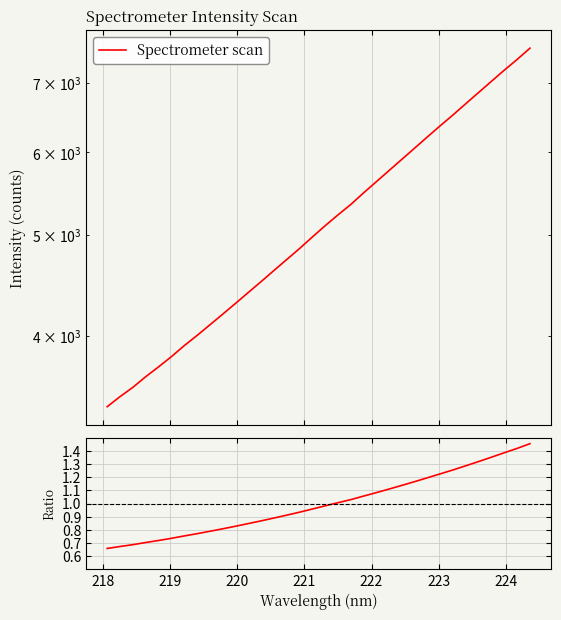

True or false: Spectrometer scan and Ratio intersect in this chart.

False